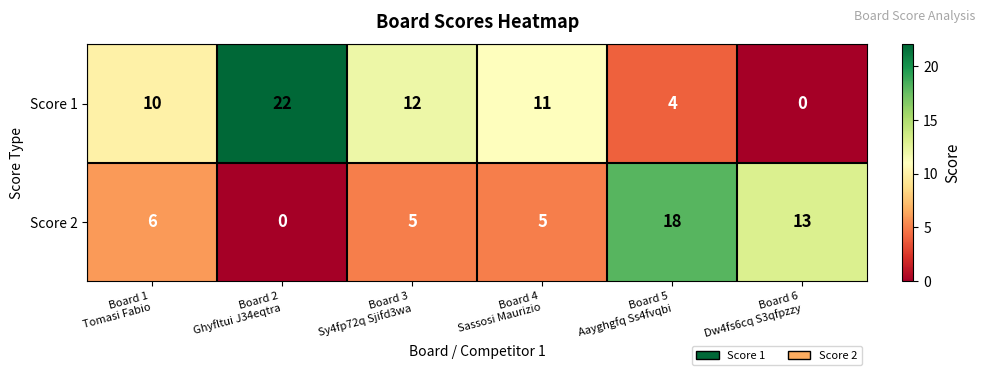

Rank the series by their average value, from lowest to highest.

Score 2, Score 1